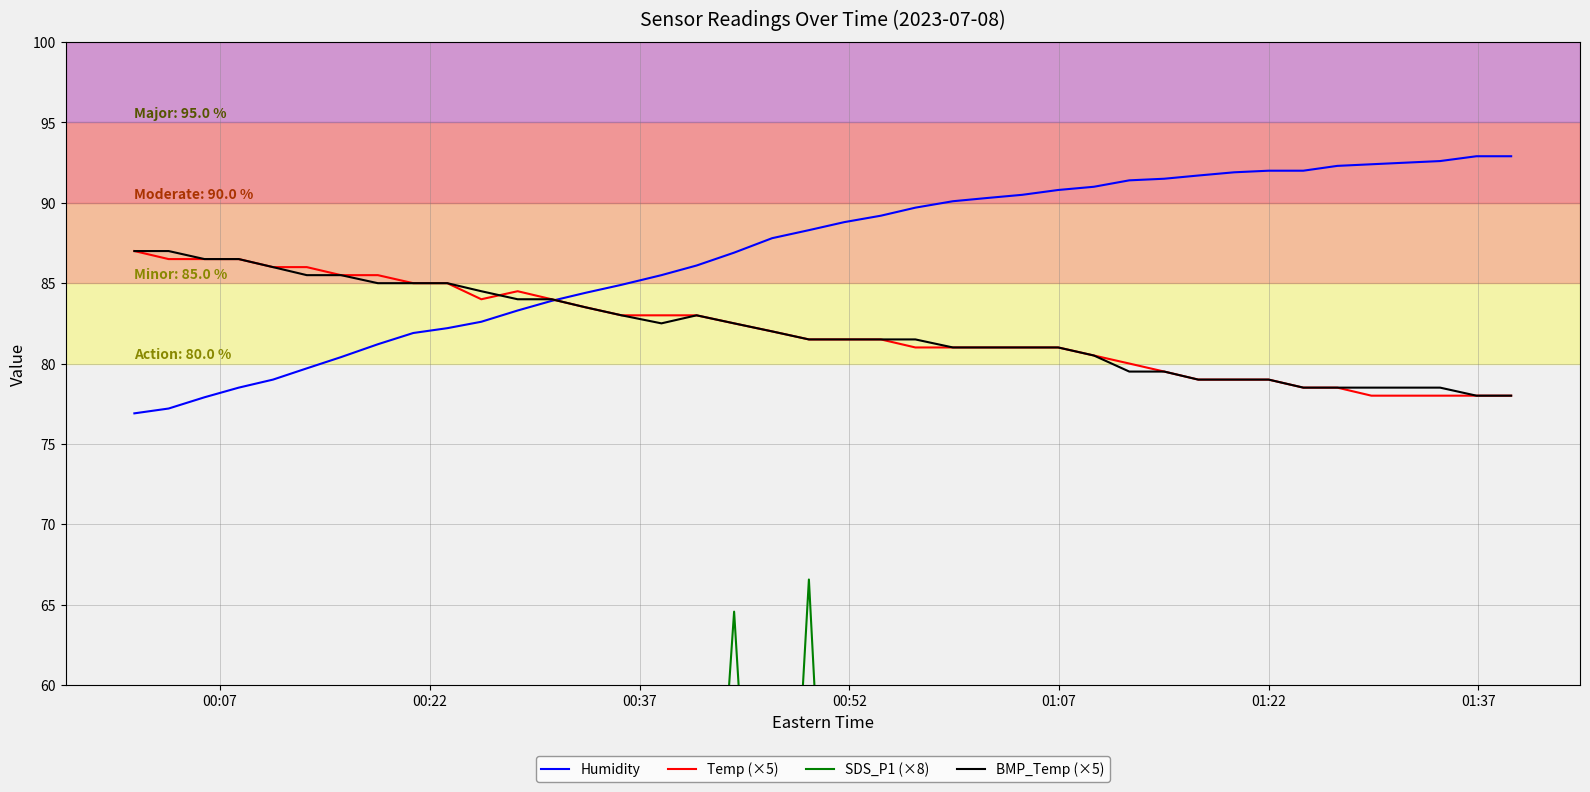

What is the highest value of the Humidity series?

92.9